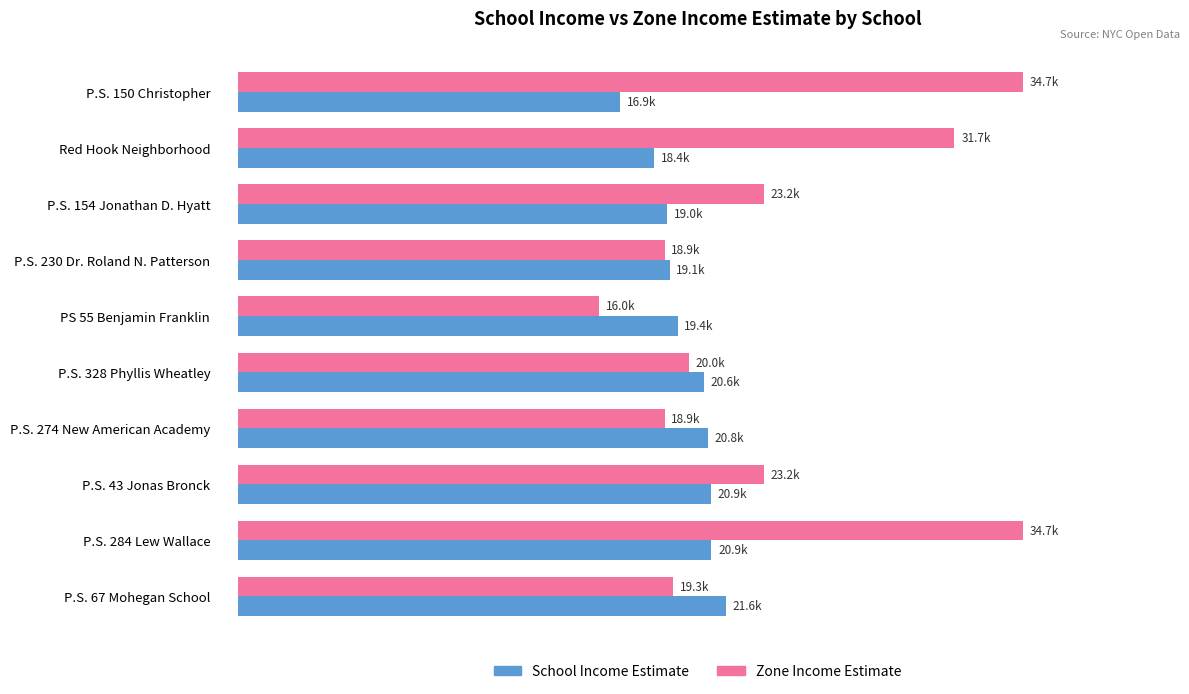

What are all the series names shown in the legend?

School Income Estimate, Zone Income Estimate